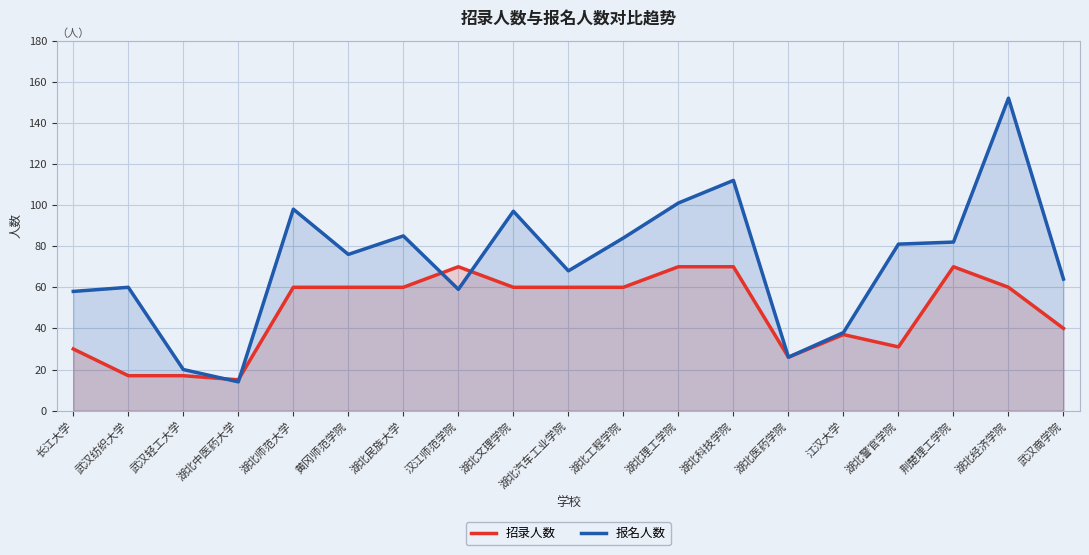

Rank the categories by 招录人数 value from lowest to highest.

湖北中医药大学, 武汉纺织大学, 武汉轻工大学, 湖北医药学院, 长江大学, 湖北警官学院, 江汉大学, 武汉商学院, 湖北师范大学, 黄冈师范学院, 湖北民族大学, 湖北文理学院, 湖北汽车工业学院, 湖北工程学院, 湖北经济学院, 汉江师范学院, 湖北理工学院, 湖北科技学院, 荆楚理工学院